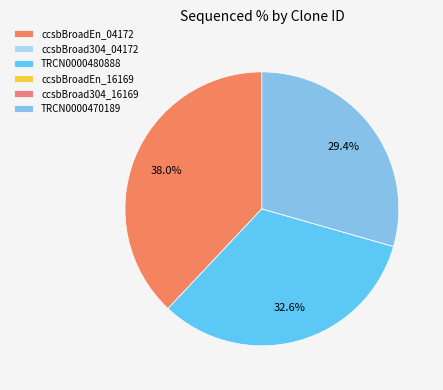

Count the number of slices in the pie.

6